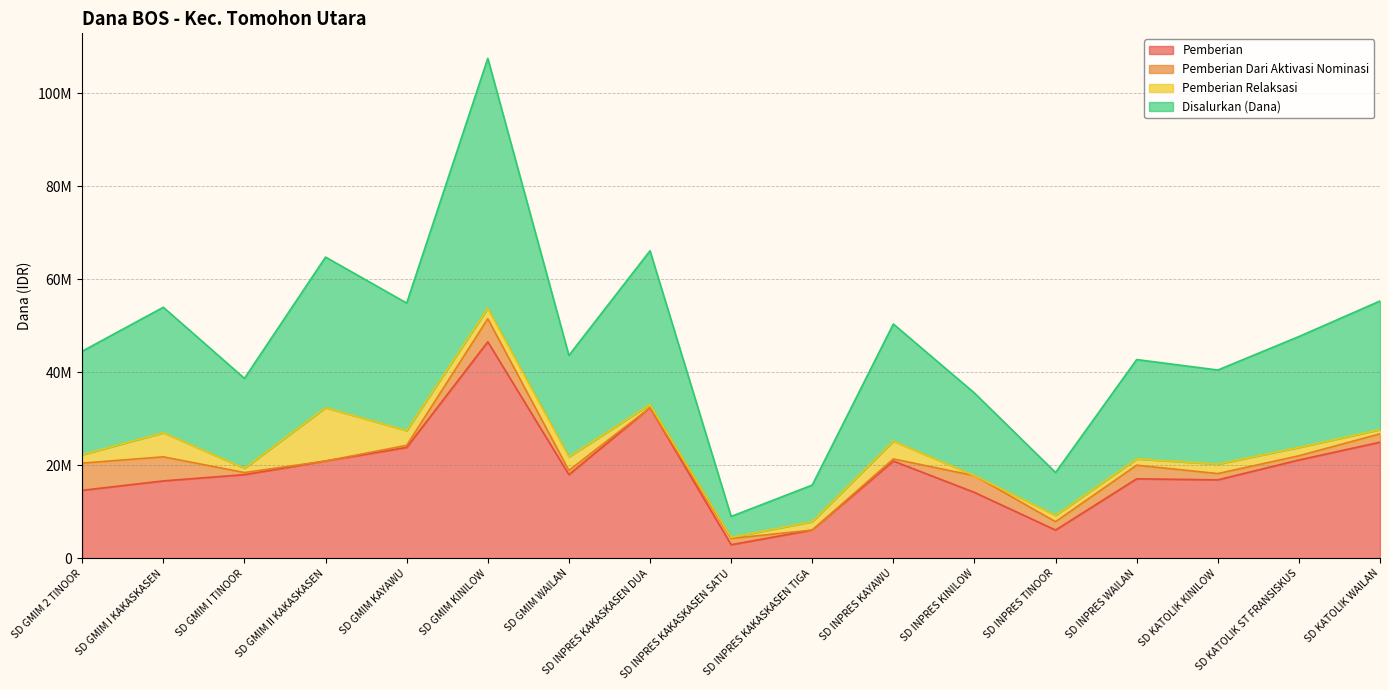

What is the label of the 12th point from the left?

SD INPRES KINILOW